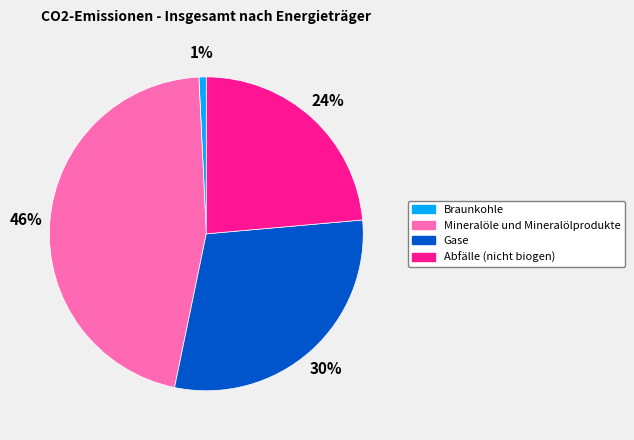

To the nearest percent, what percentage of the pie is Mineralöle und Mineralölprodukte?

46%